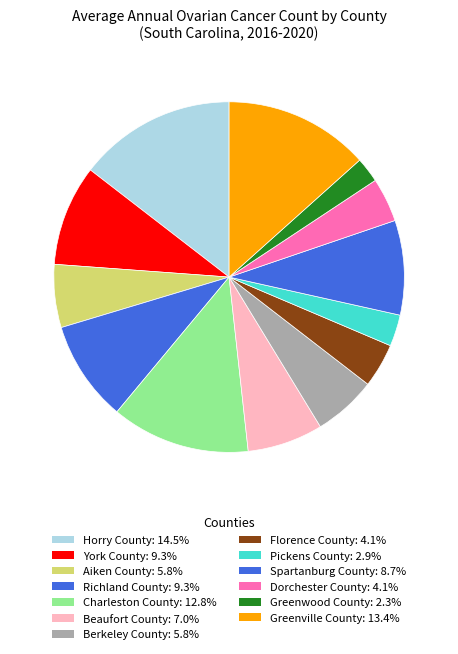

How many slices are in this pie chart?

13